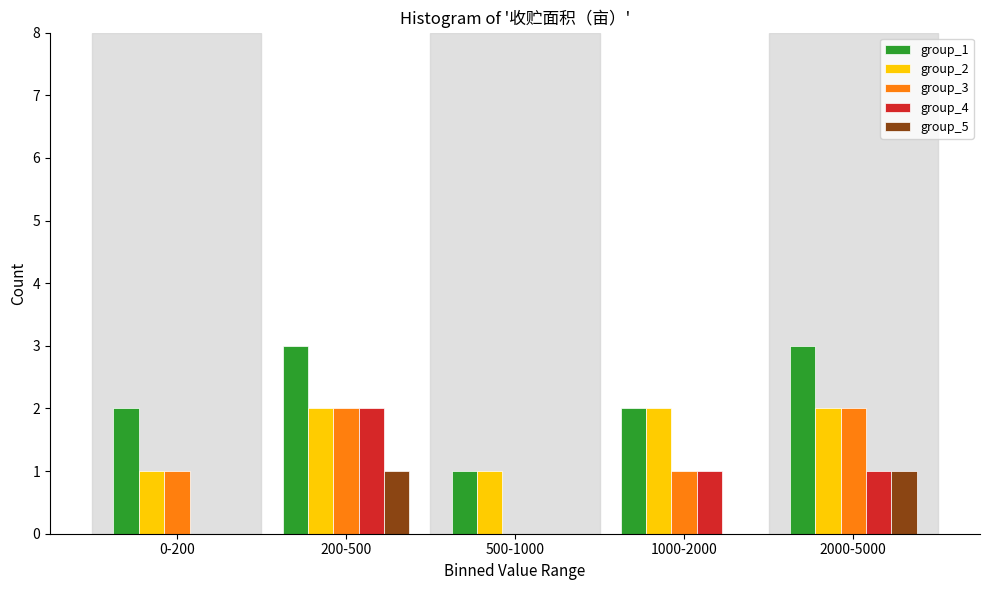

Reading left to right, what are all the values shown in this chart?

group_1: 0-200=2	200-500=3	500-1000=1	1000-2000=2	2000-5000=3
group_2: 0-200=1	200-500=2	500-1000=1	1000-2000=2	2000-5000=2
group_3: 0-200=1	200-500=2	500-1000=0	1000-2000=1	2000-5000=2
group_4: 0-200=0	200-500=2	500-1000=0	1000-2000=1	2000-5000=1
group_5: 0-200=0	200-500=1	500-1000=0	1000-2000=0	2000-5000=1